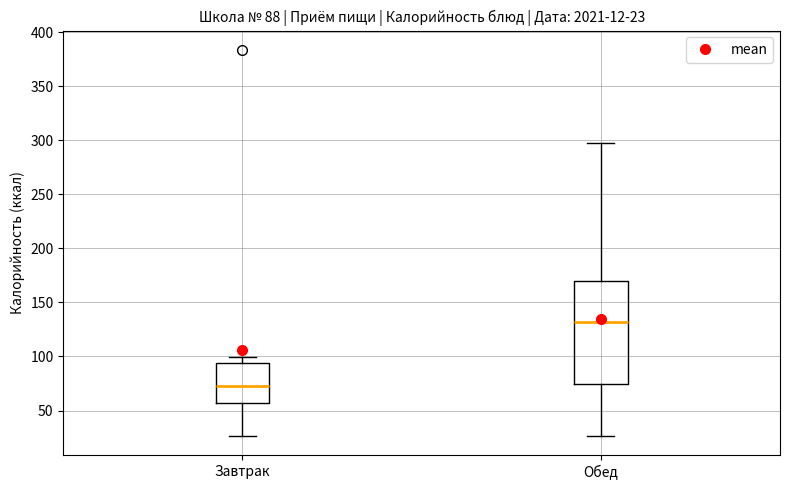

Which box is the tallest, from its lower edge to its upper edge?

Обед